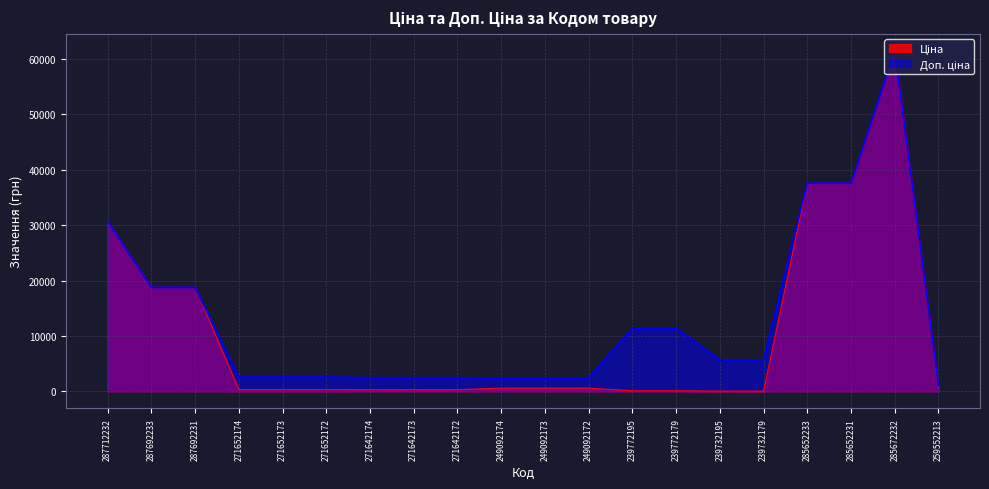

Between 239772179 and 287712232, which is larger?

287712232